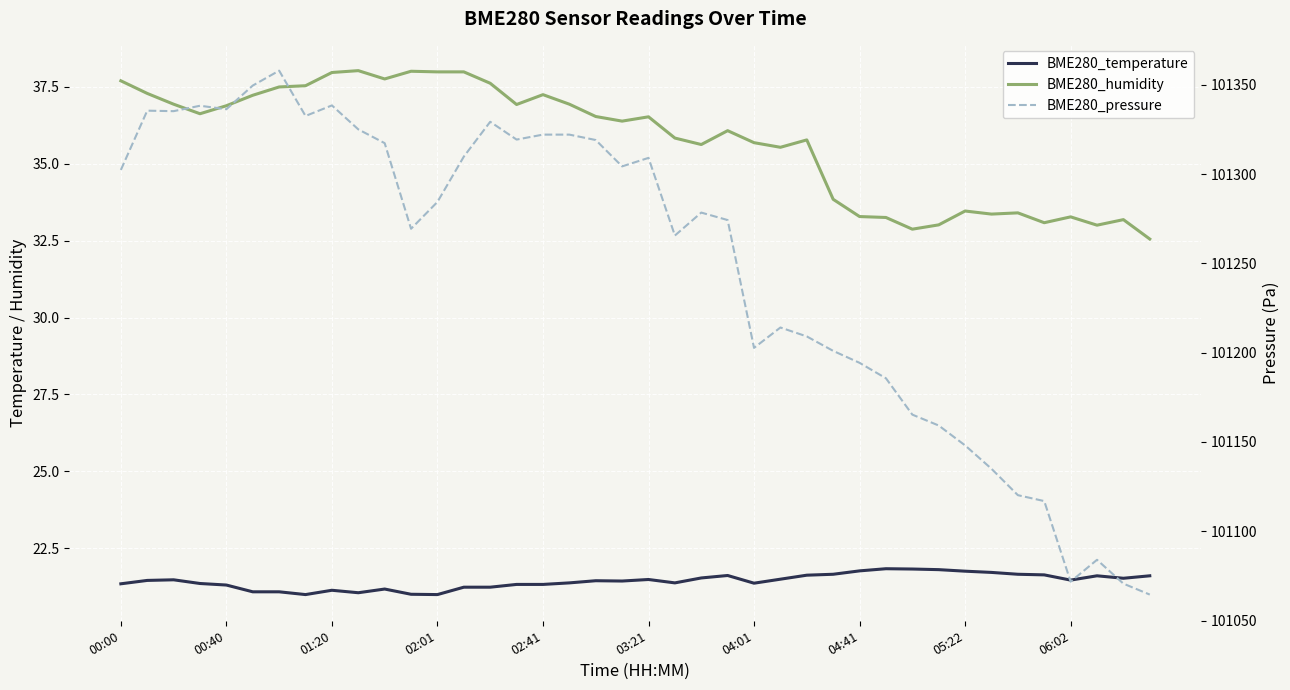

At 37, list the series in order from largest to smallest.

BME280_pressure, BME280_humidity, BME280_temperature